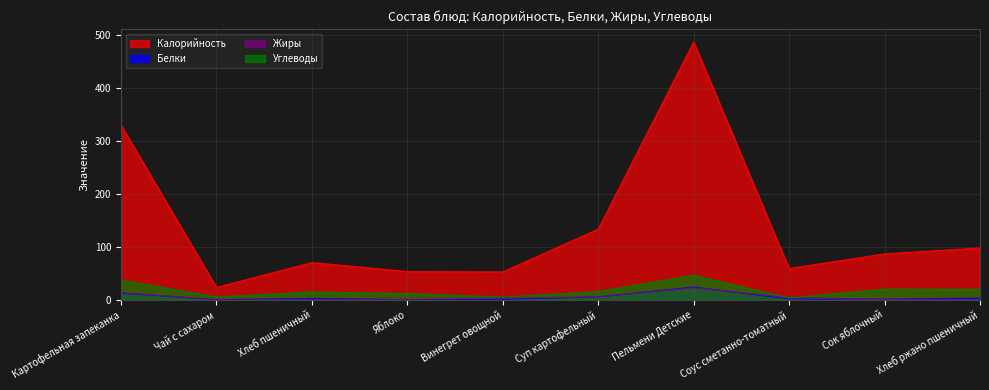

True or false: Калорийность has more than 0 points higher than both neighbors.

True